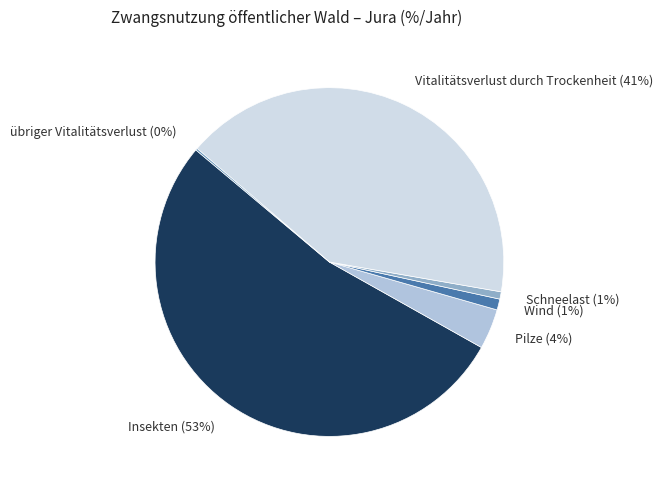

Does Schneelast account for over 50% of the chart?

No